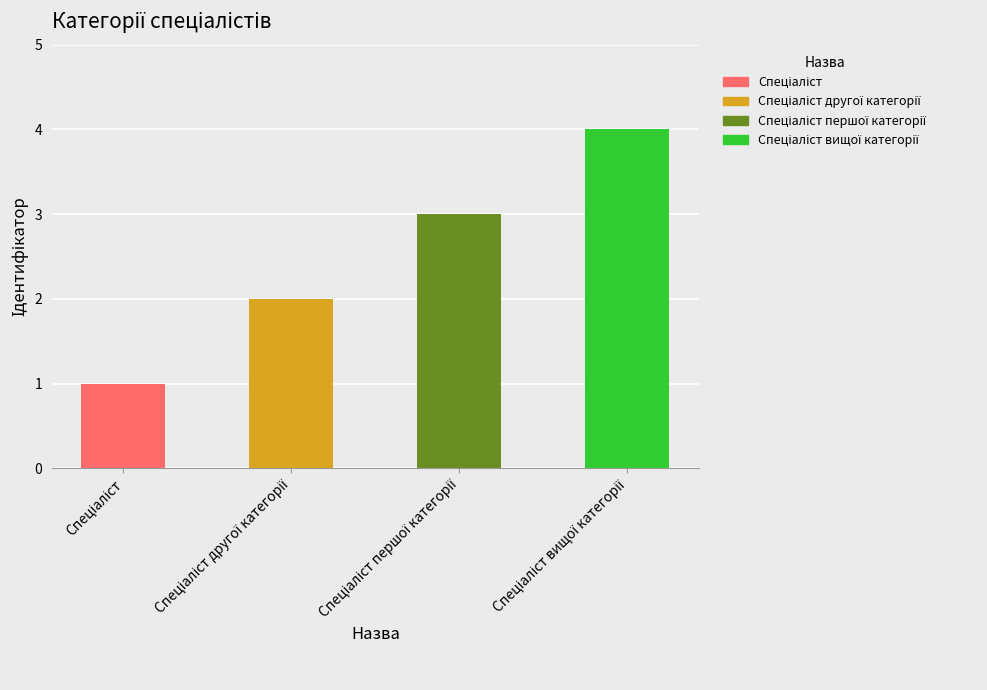

Is it true that the value at Спеціаліст is 1?

True